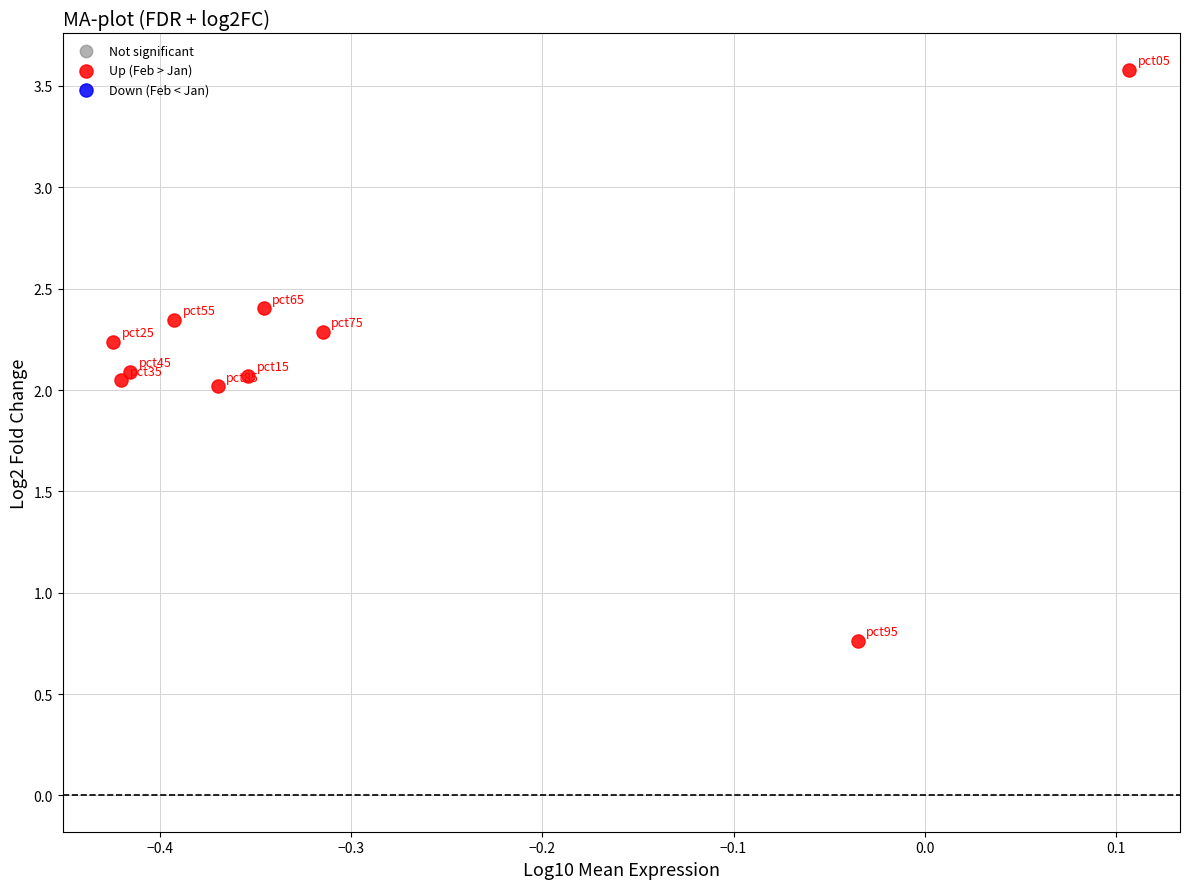

What is the range of X values (max minus min)?

0.5